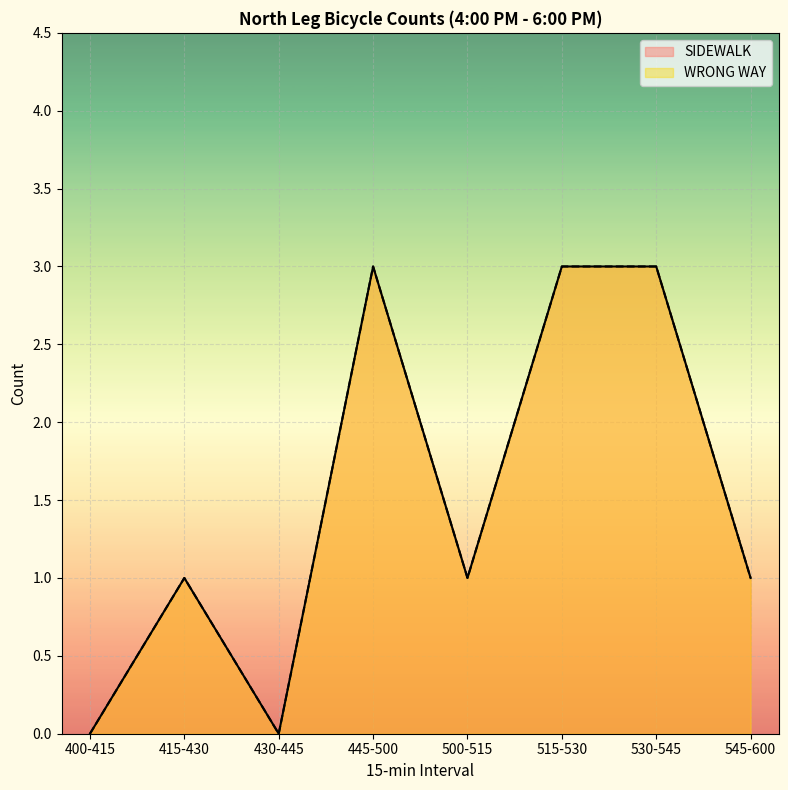

Between 430-445 and 545-600, which is larger?

545-600